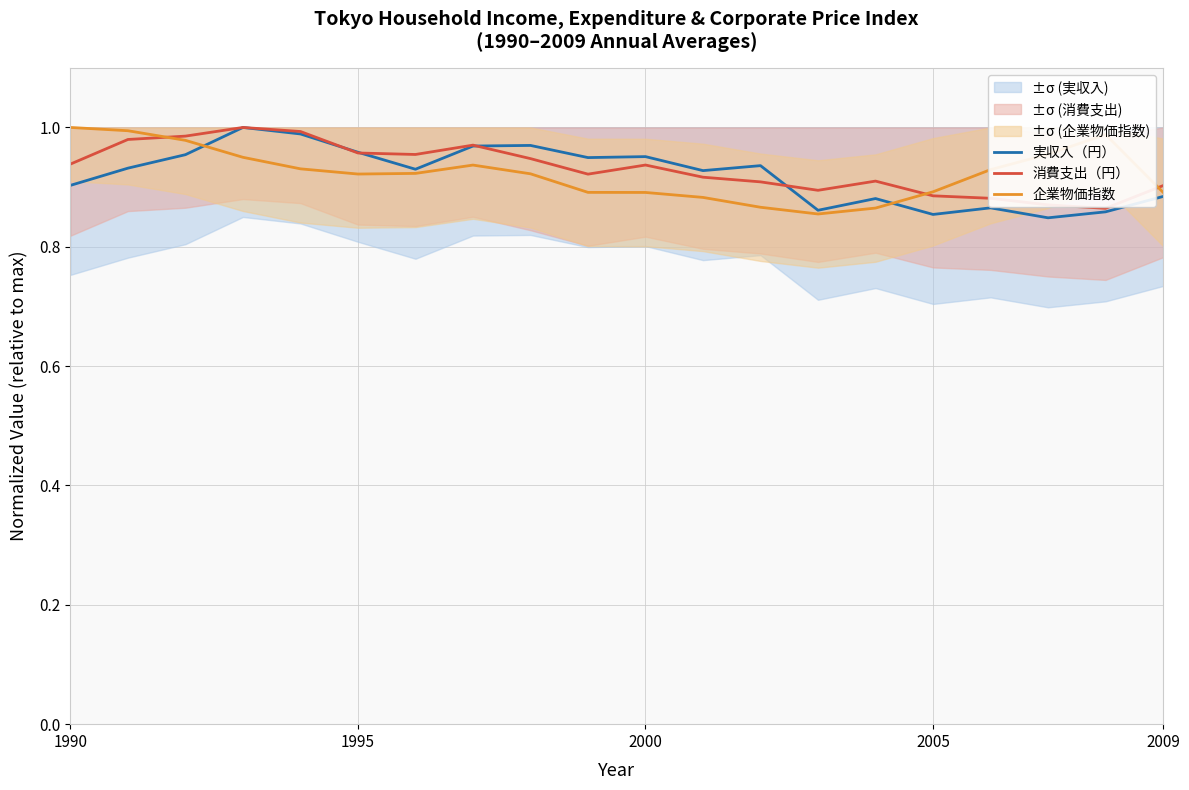

The 企業物価指数 series shows 1.0 at 1990. True or false?

True